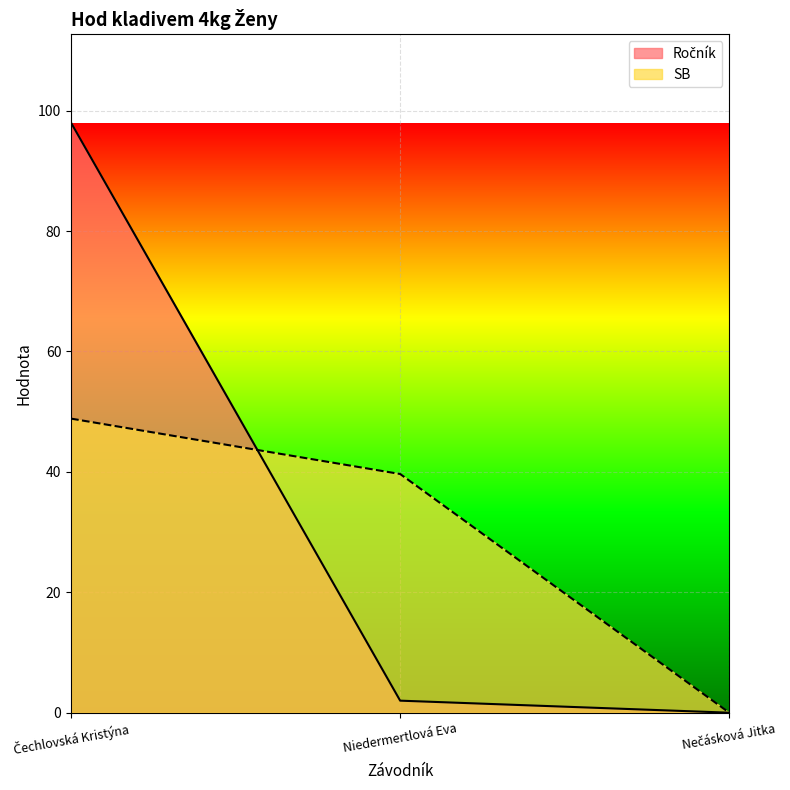

True or false: SB has a value of 64.3 at Niedermertlová Eva.

False